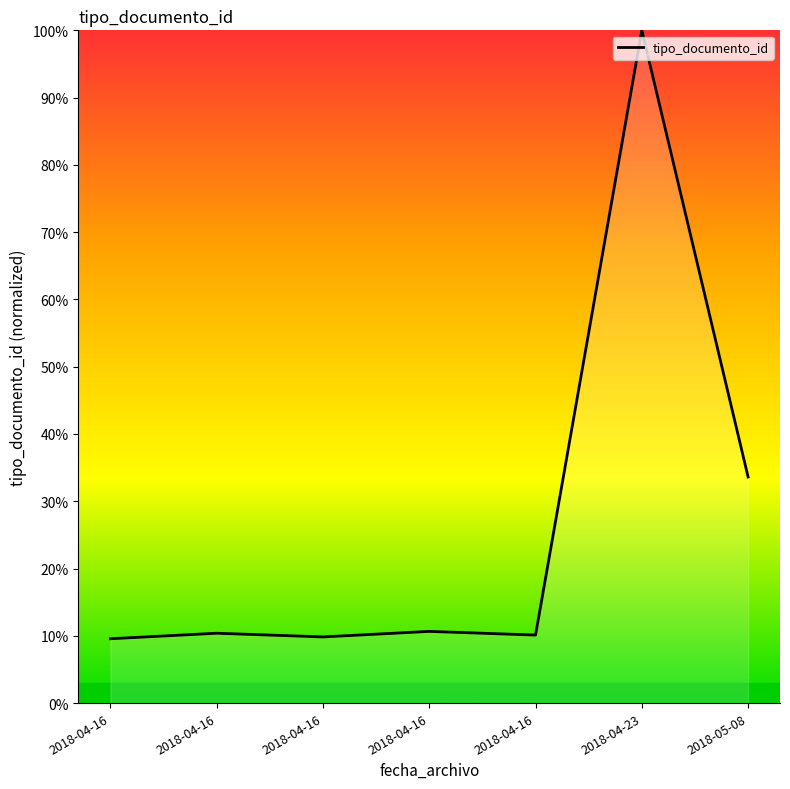

Read the value at 2018-04-16.

10.1